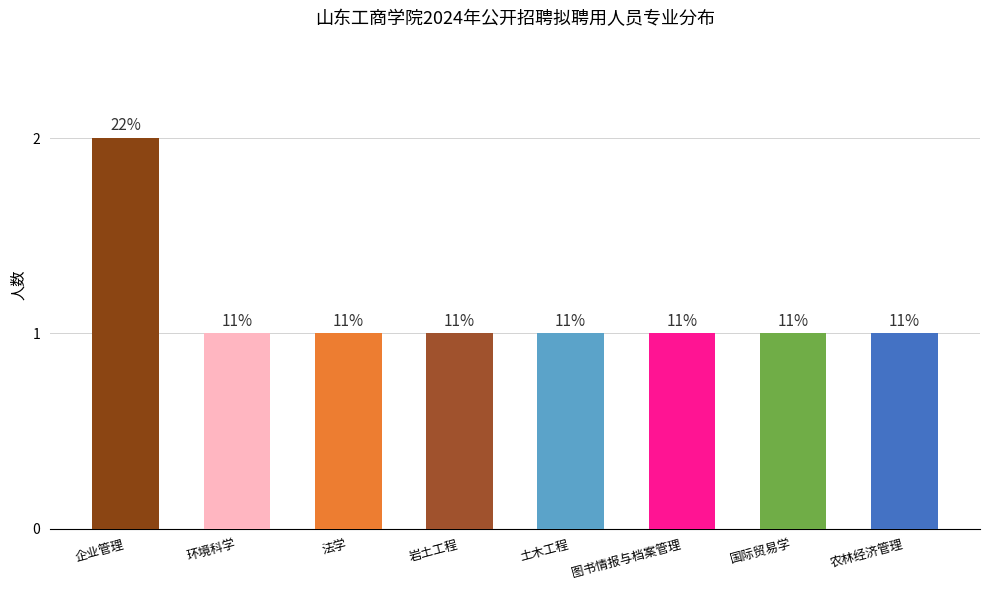

True or false: the data shows 0 at 岩土工程.

False